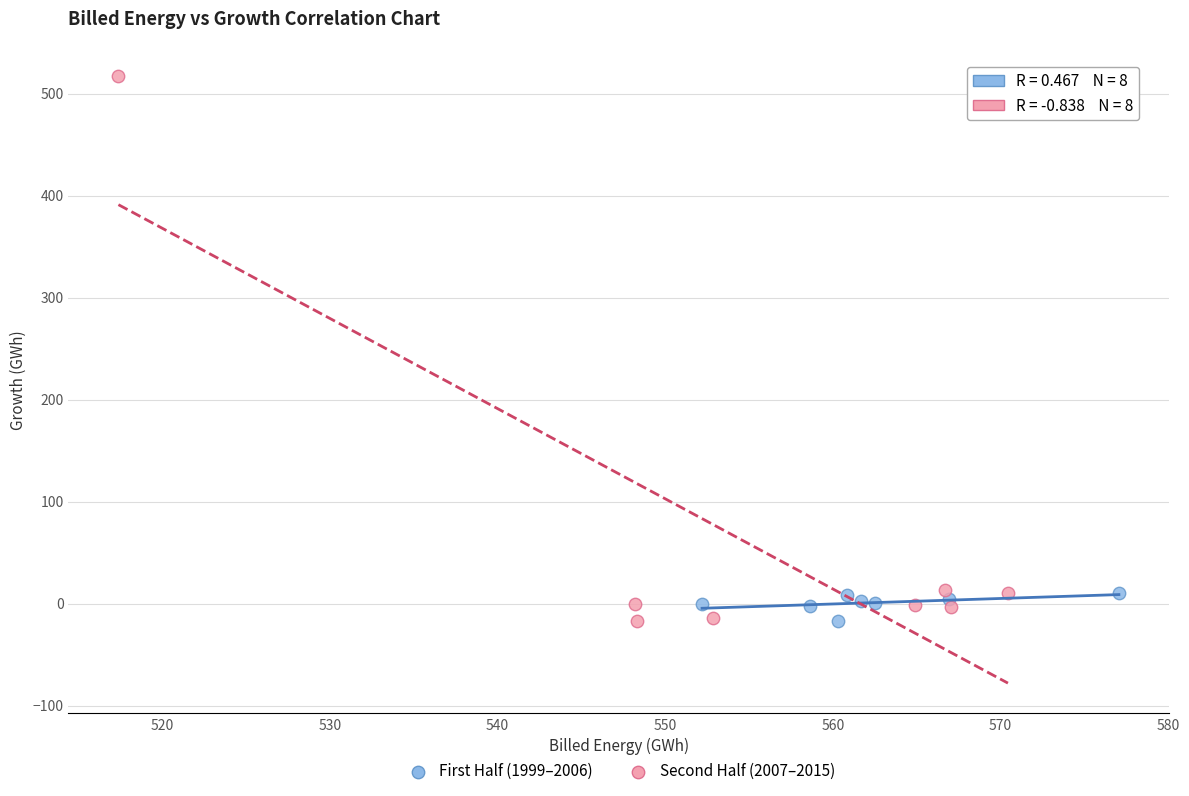

Which series has the largest Y range (max minus min)?

Second Half (2007–2015)